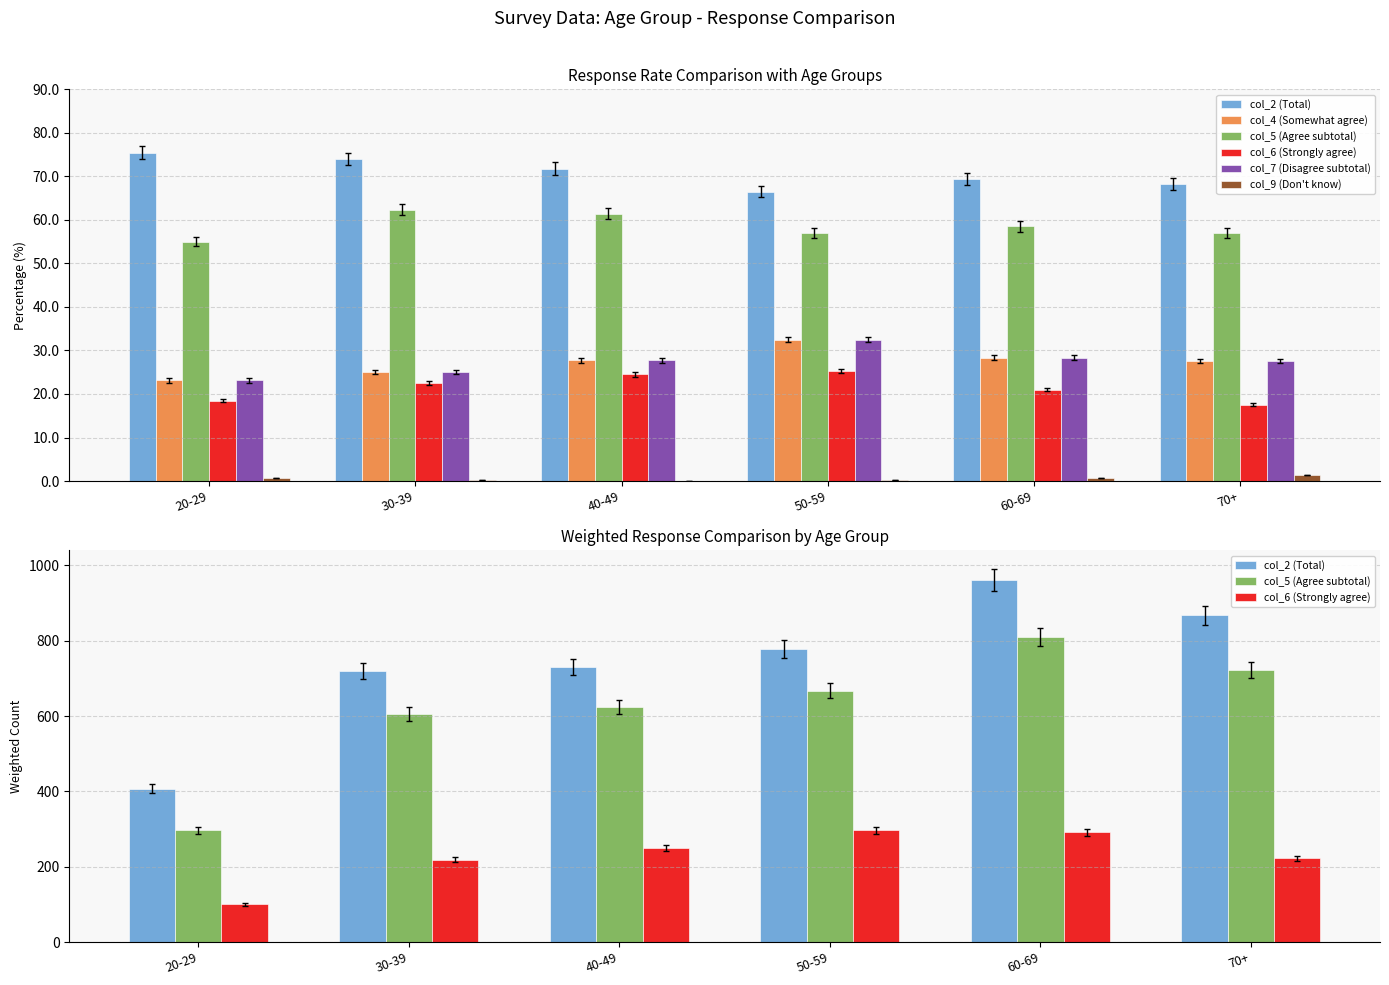

Where does the col_7 (Disagree subtotal) series first go above 27?

40-49